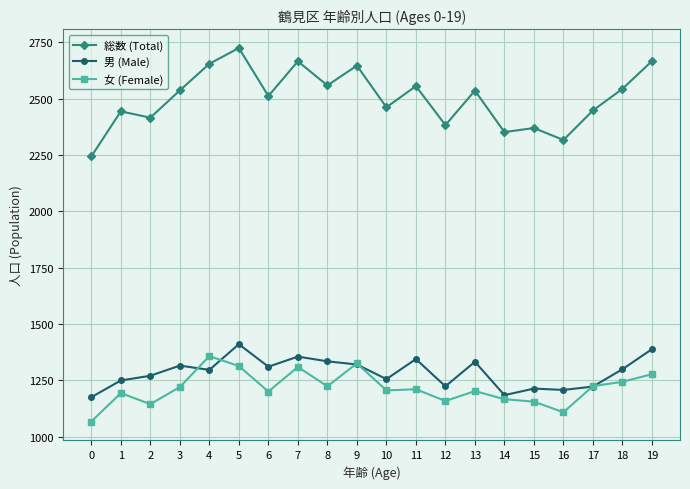

In 総数 (Total), how many points are lower than both neighbors (excluding endpoints)?

7